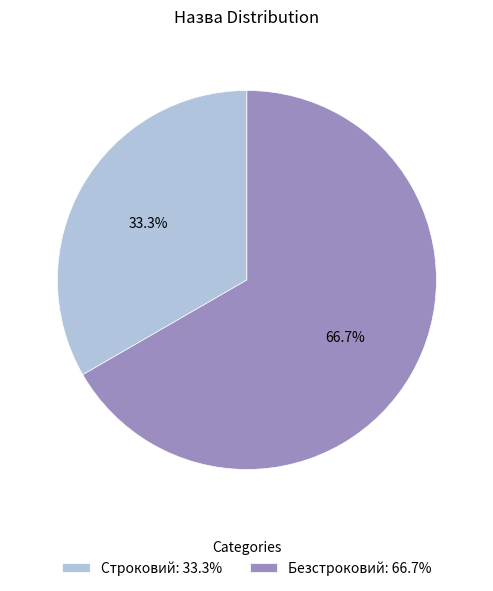

What is the smallest slice in the pie chart?

Строковий